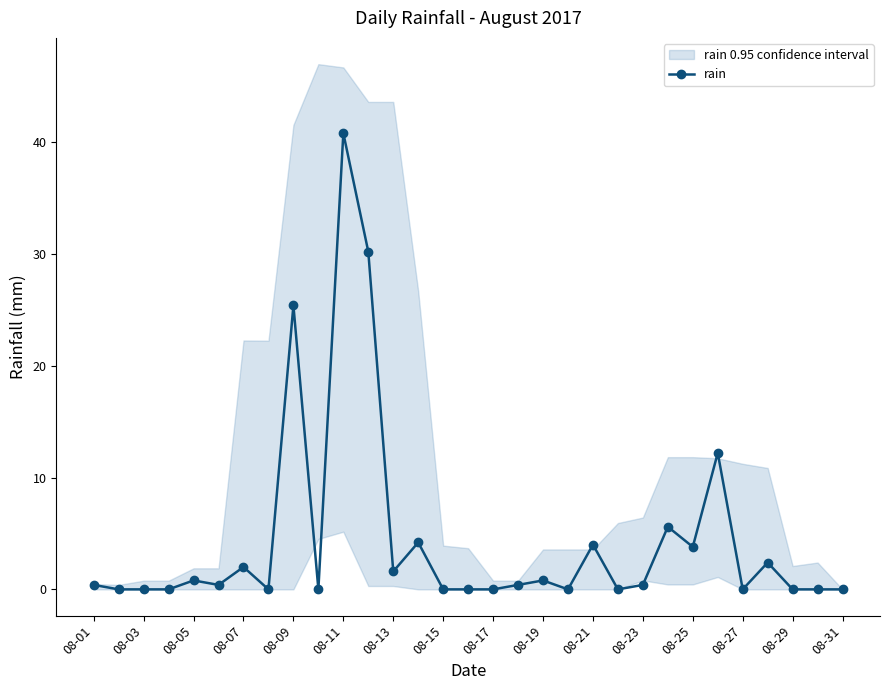

Where is rain nearest to the value 20?

08-09